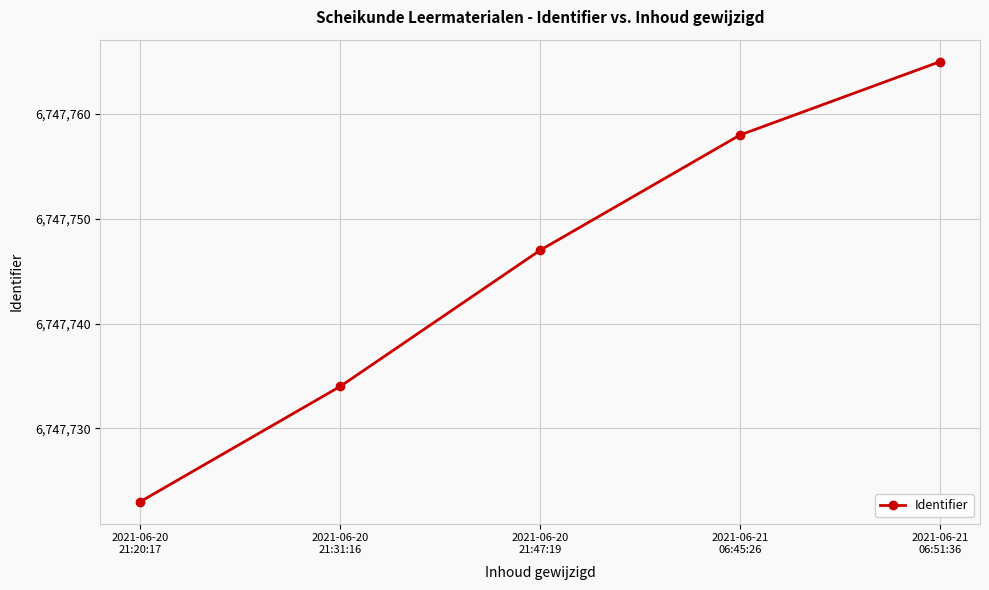

Rank the categories by value from highest to lowest.

2021-06-21
06:51:36, 2021-06-21
06:45:26, 2021-06-20
21:47:19, 2021-06-20
21:31:16, 2021-06-20
21:20:17